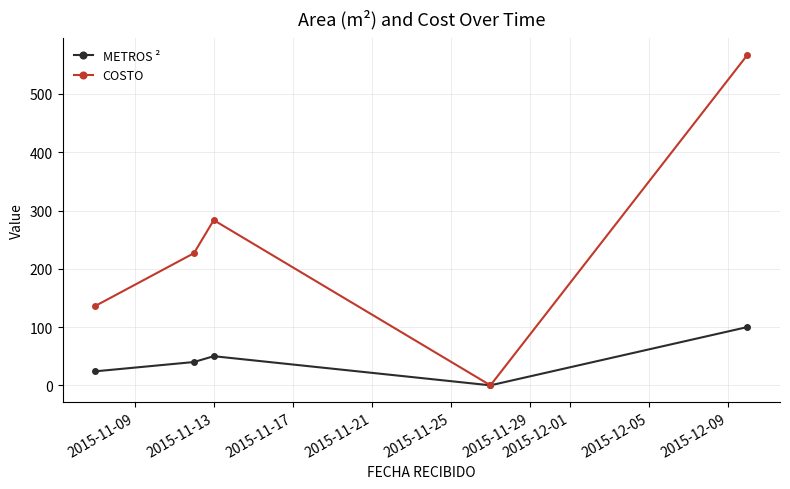

What is the highest value of the COSTO series?

567.0